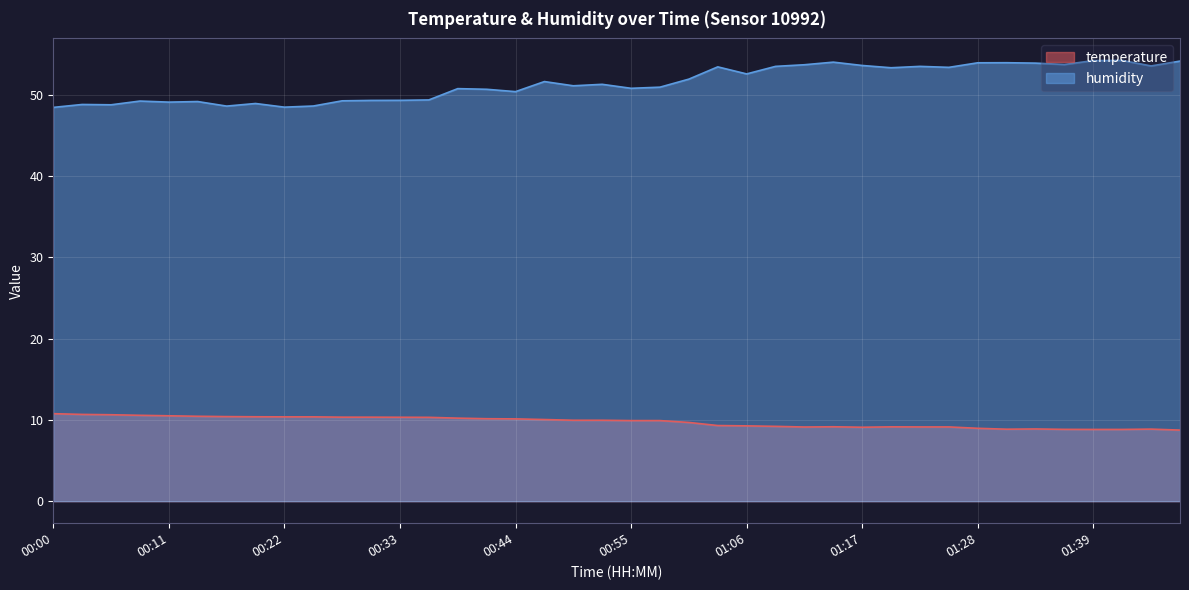

At 01:42, list the series in order from largest to smallest.

humidity, temperature